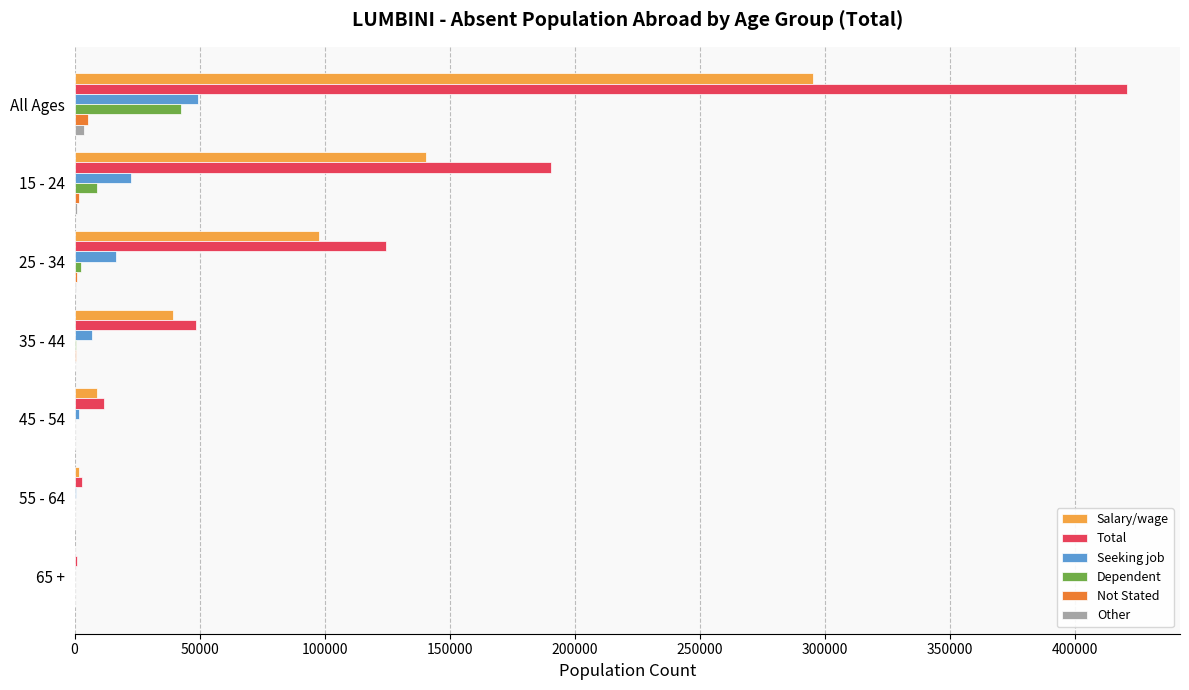

Which category has the highest value in the Total series?

All Ages